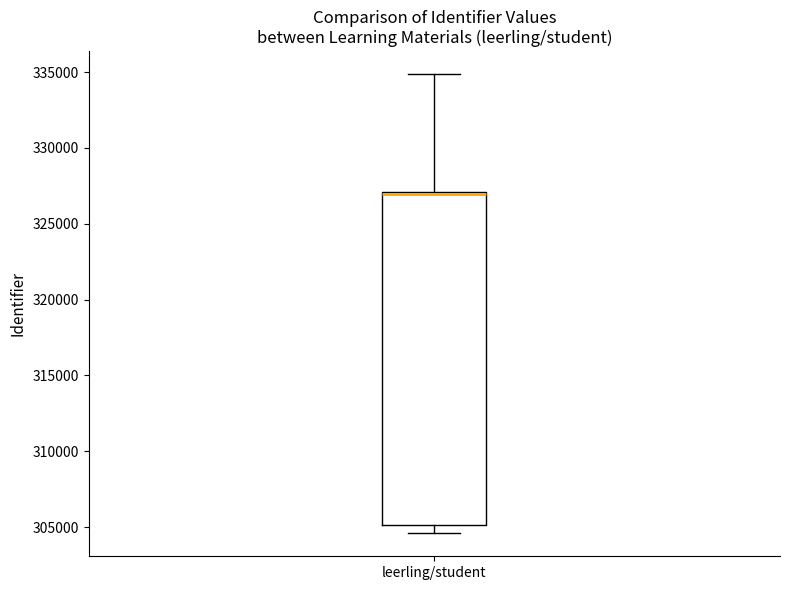

Transcribe this box plot: give where the median line is, the range the box spans, and where the two whiskers end, as read against the y-axis. The values are not printed on the chart, so give them approximately, as read against the axis.

median 327000, box 305000 to 327000, whiskers 304500 to 335000